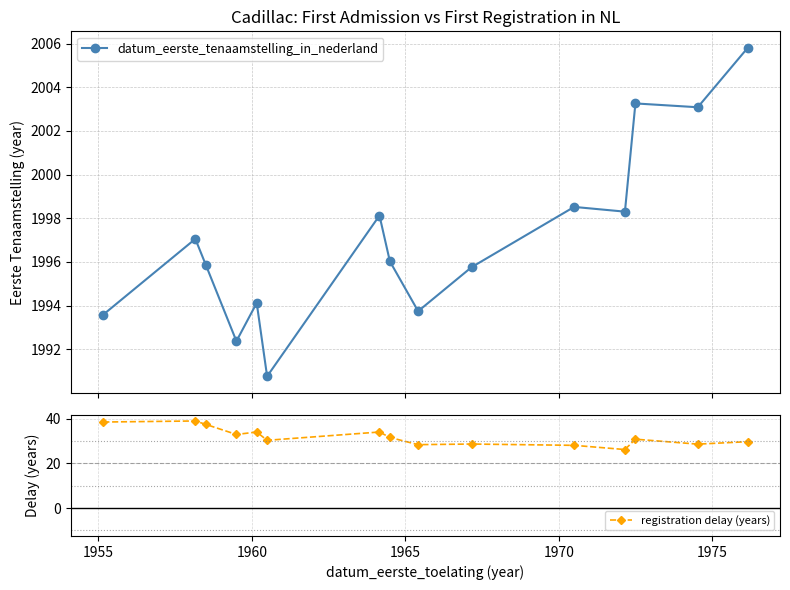

Which series has the widest spread of values?

datum_eerste_tenaamstelling_in_nederland